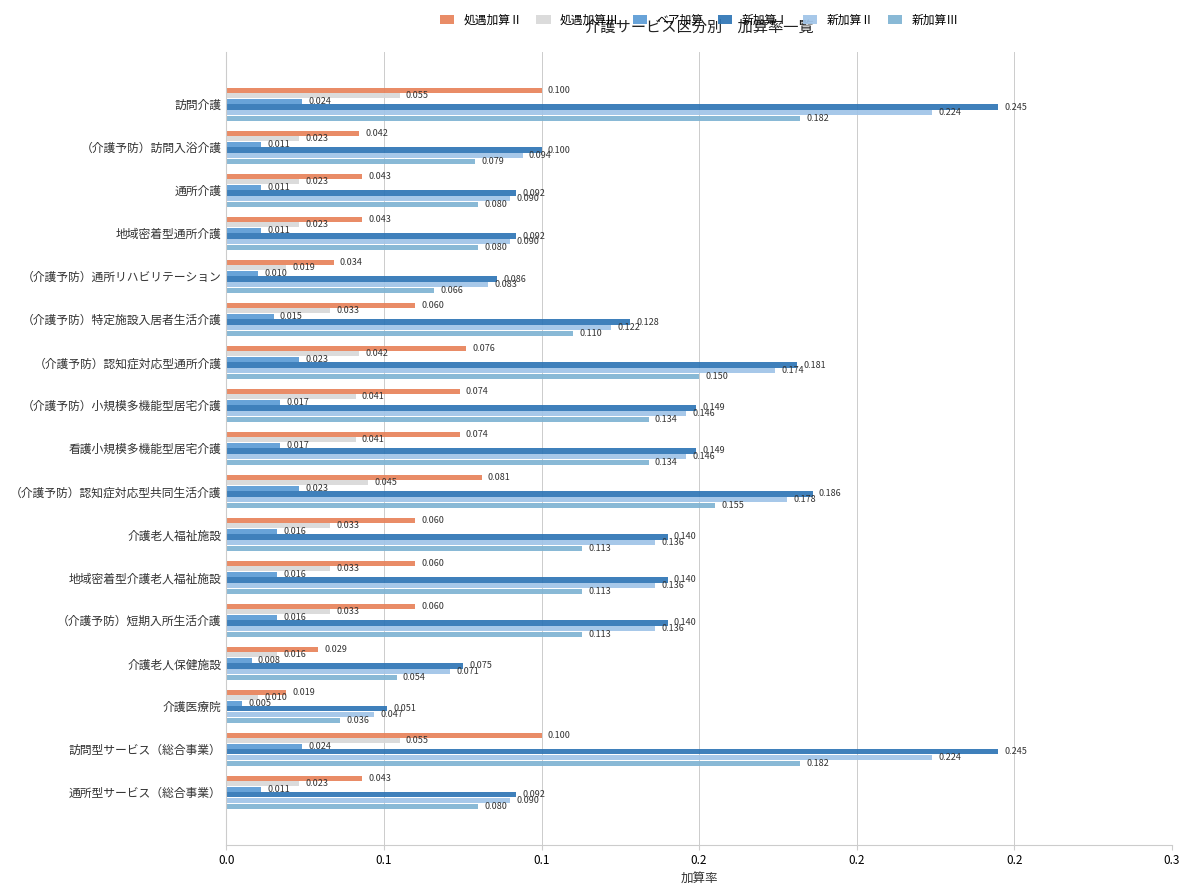

Which series has the largest total across all categories?

新加算Ⅰ